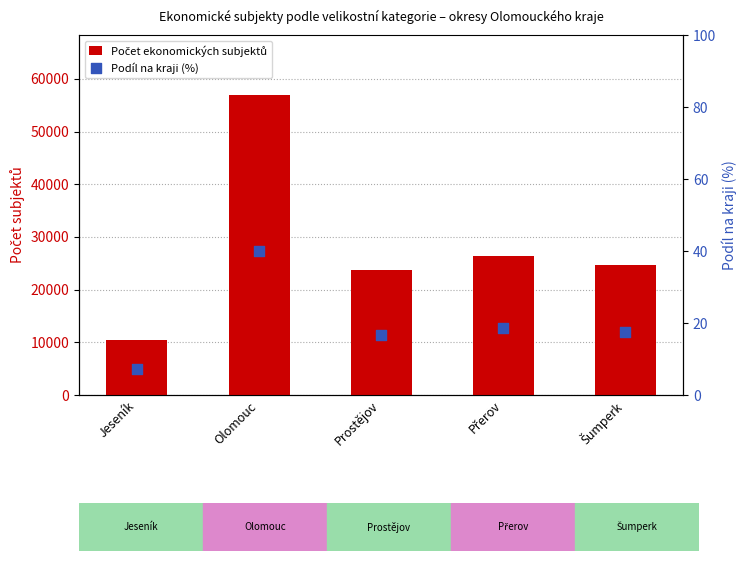

Which series contains the highest Y value?

Počet ekonomických subjektů